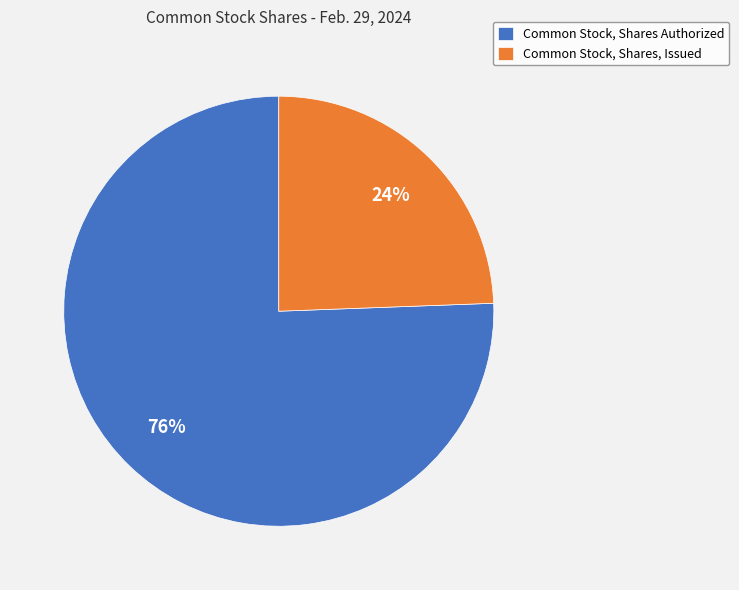

Is the sum of Common Stock, Shares Authorized and Common Stock, Shares, Issued greater than half?

Yes